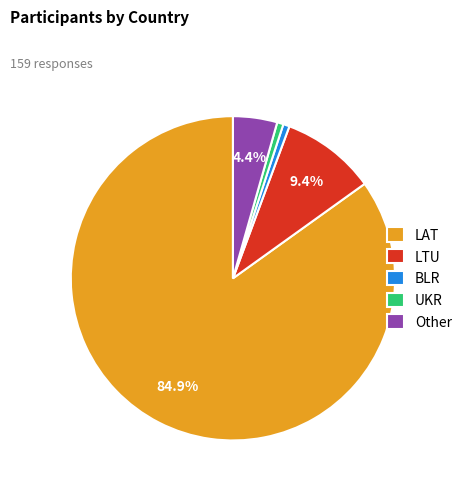

Is the sum of Other and BLR greater than half?

No